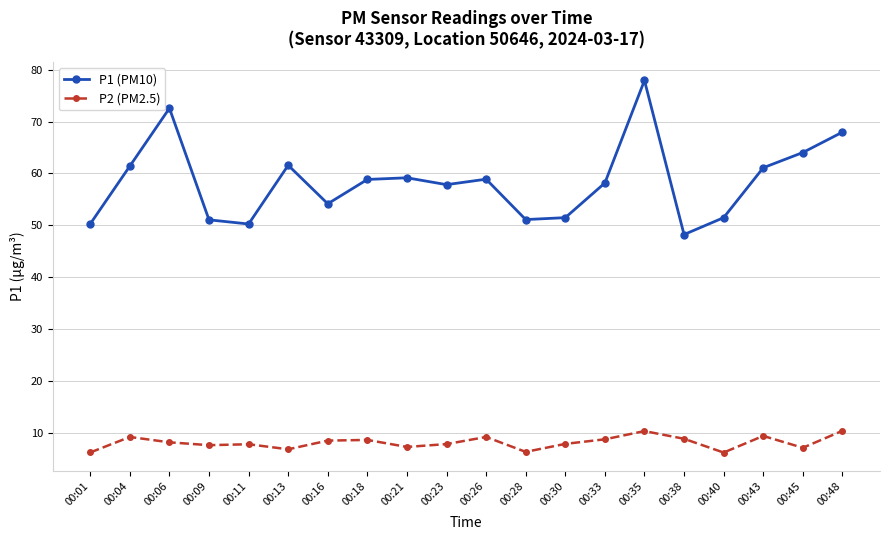

Rank the series by their average value, from highest to lowest.

P1 (PM10), P2 (PM2.5)